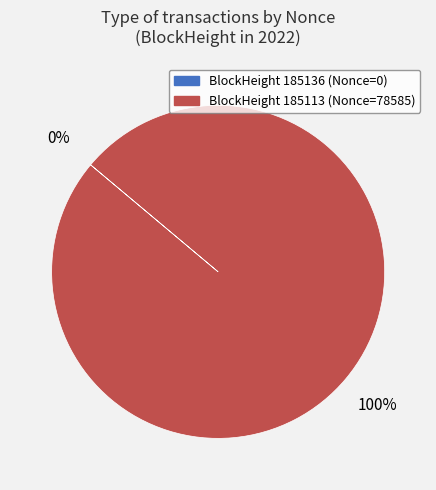

Is there any slice that represents more than half of the pie?

Yes